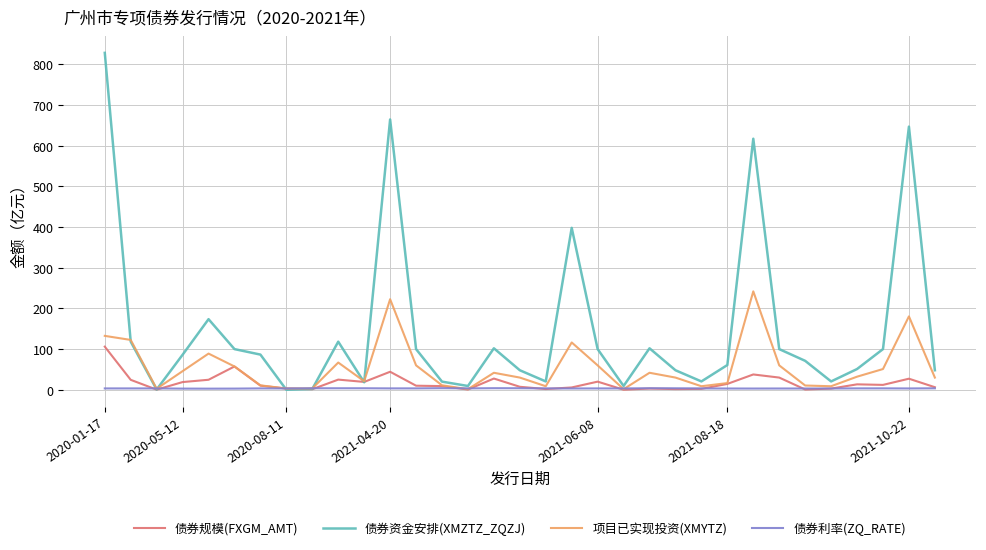

Which series has the largest total across all categories?

债券资金安排(XMZTZ_ZQZJ)